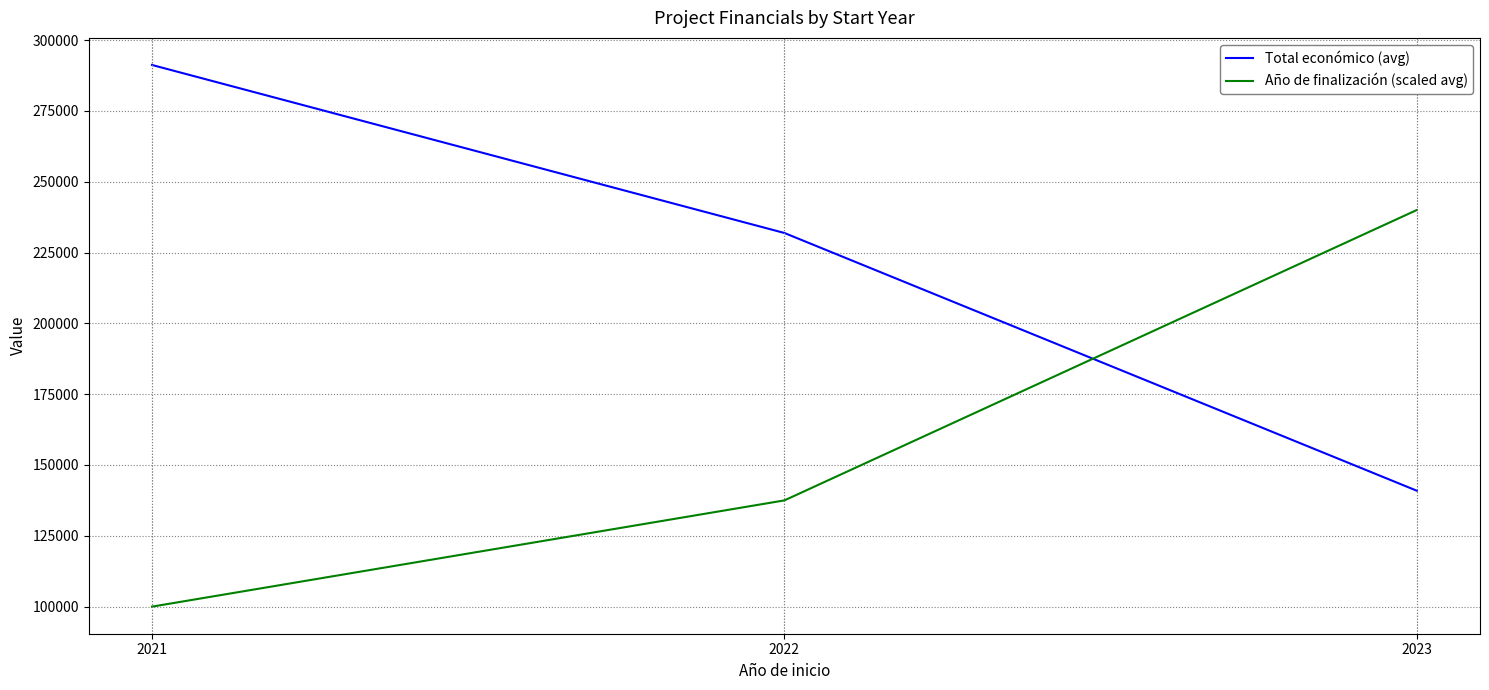

What is the sum of all Total económico (avg) values?

664023.2